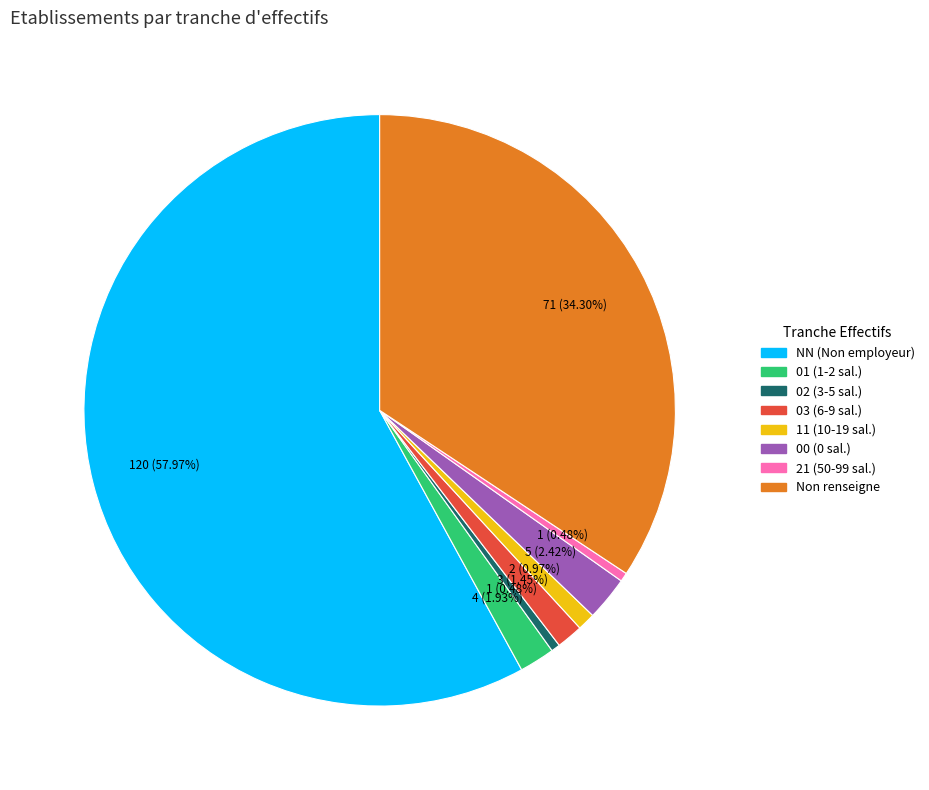

Does any single category account for the majority?

Yes